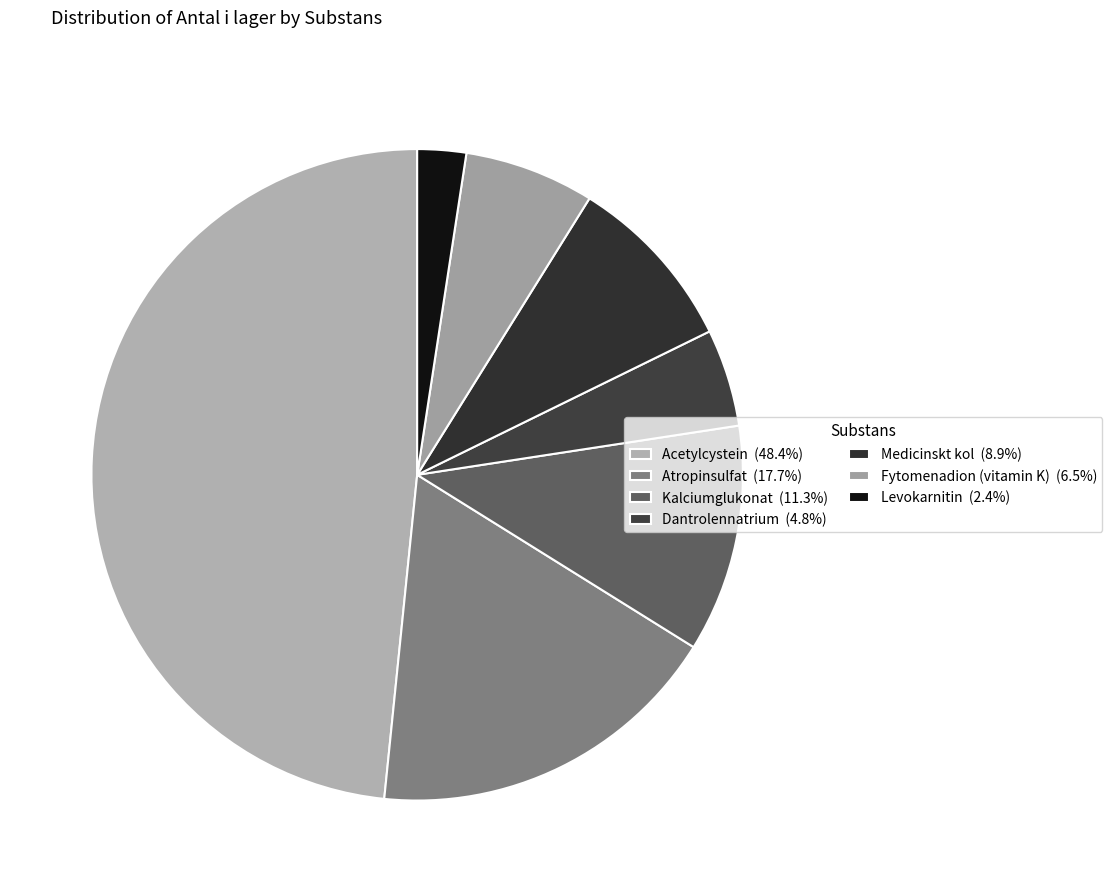

Which slice is the largest?

Acetylcystein